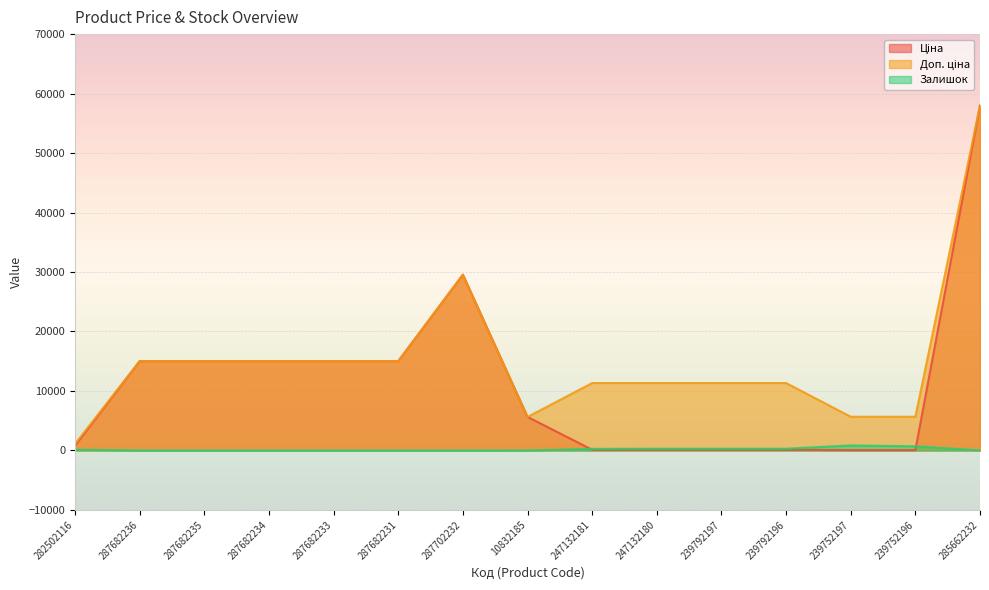

At which category is the sum across all series the highest?

285662232